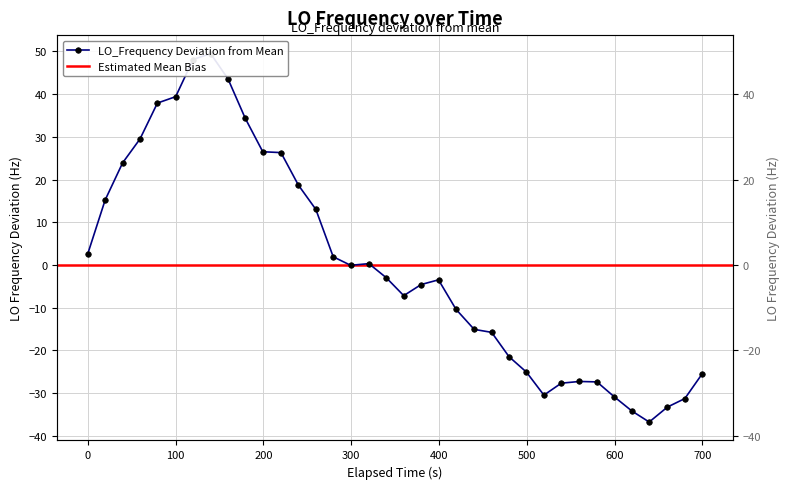

Reading left to right, list all the values displayed in this chart.

2.6	15.2	23.9	29.5	37.9	39.4	48.1	49.5	43.6	34.3	26.5	26.3	18.7	13.0	1.9	-0.1	0.3	-3.0	-7.2	-4.6	-3.5	-10.4	-15.1	-15.8	-21.5	-25.1	-30.5	-27.7	-27.3	-27.4	-30.9	-34.2	-36.8	-33.3	-31.3	-25.5